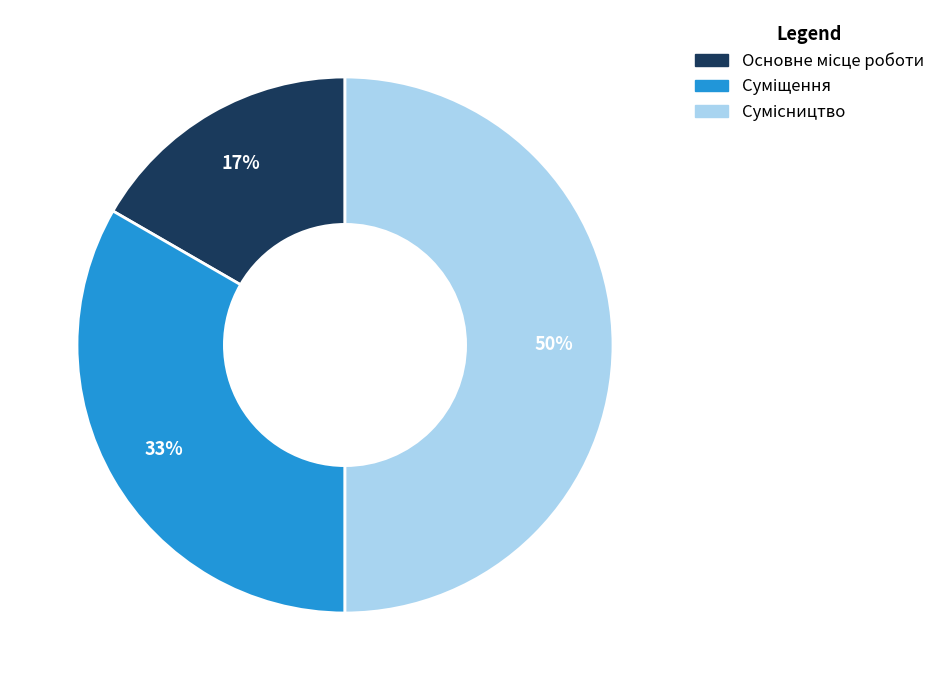

To the nearest percent, what is the average slice percentage?

33%